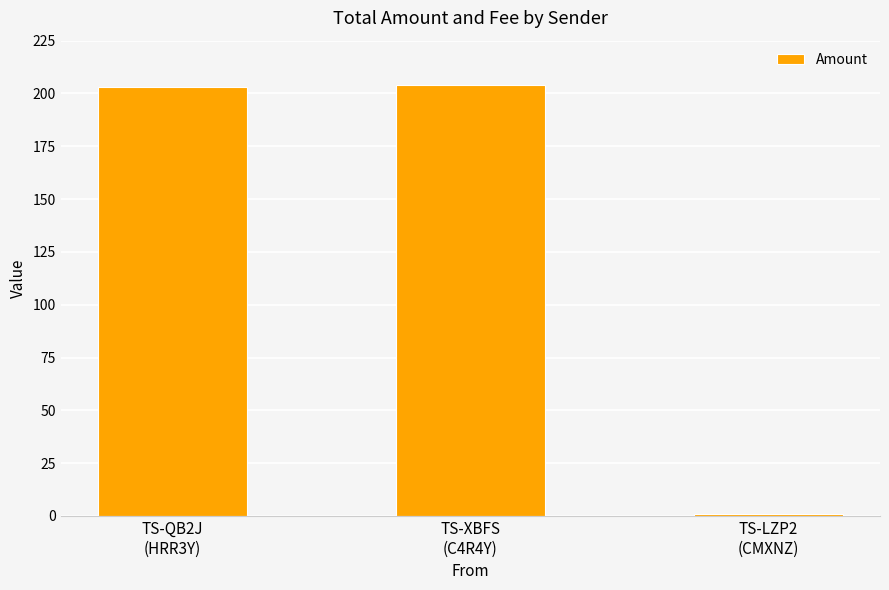

What is the average value?

136.0